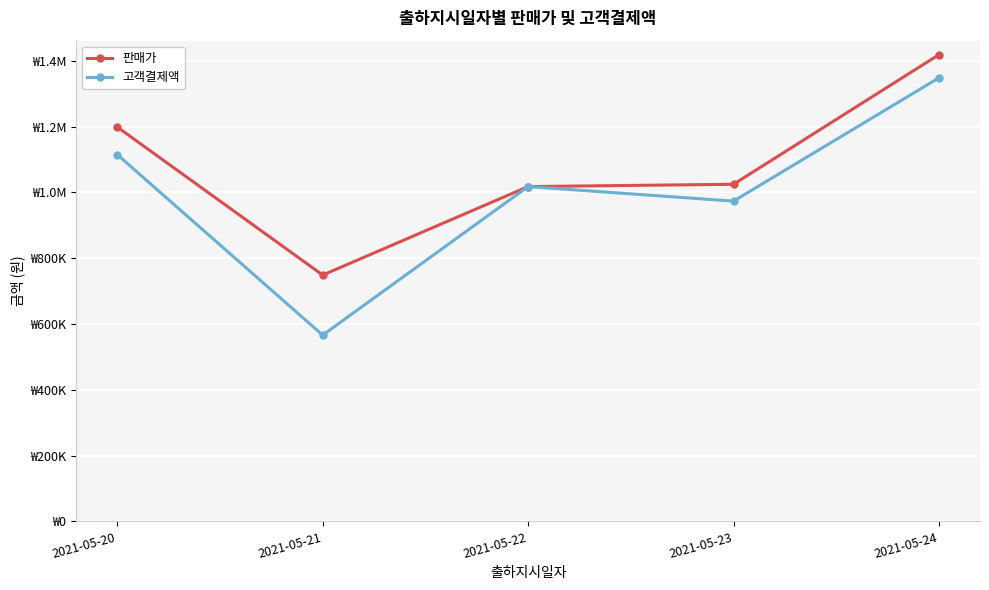

How many interior local peaks does the 고객결제액 series have?

1